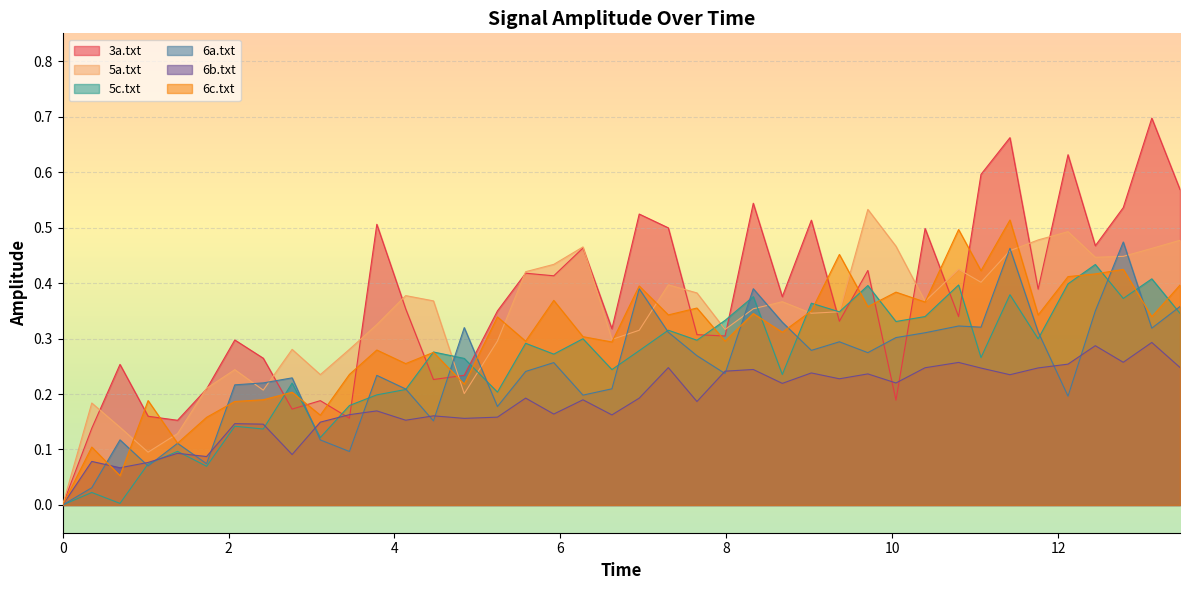

Which series has the largest total across all categories?

3a.txt